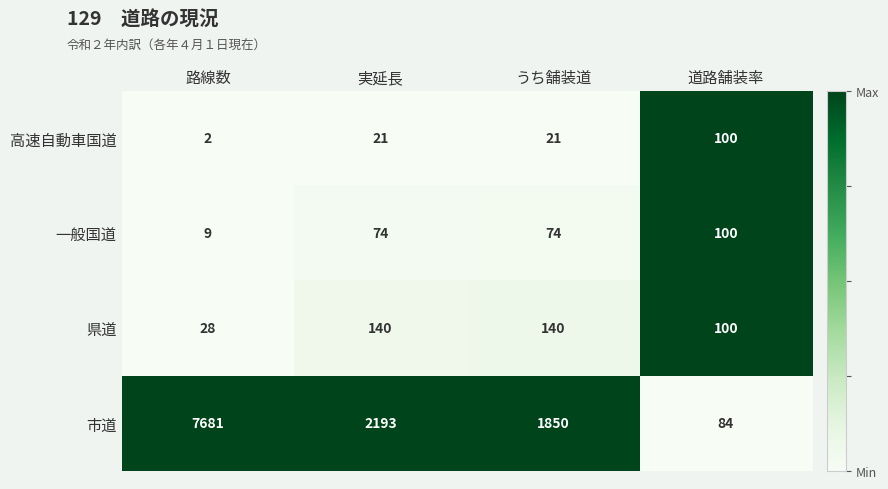

Is the value of 県道 at 実延長 greater than the value of 高速自動車国道 at 路線数?

Yes